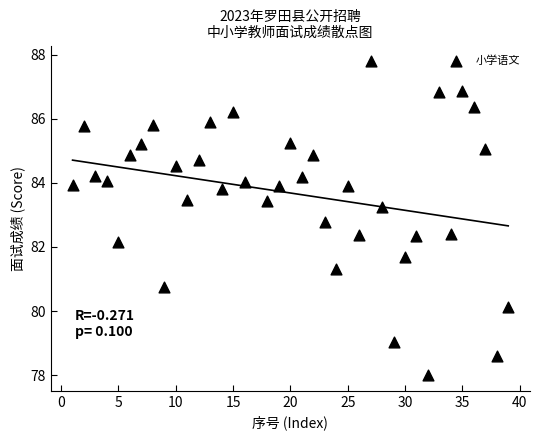

What is the range of X values (max minus min)?

38.0